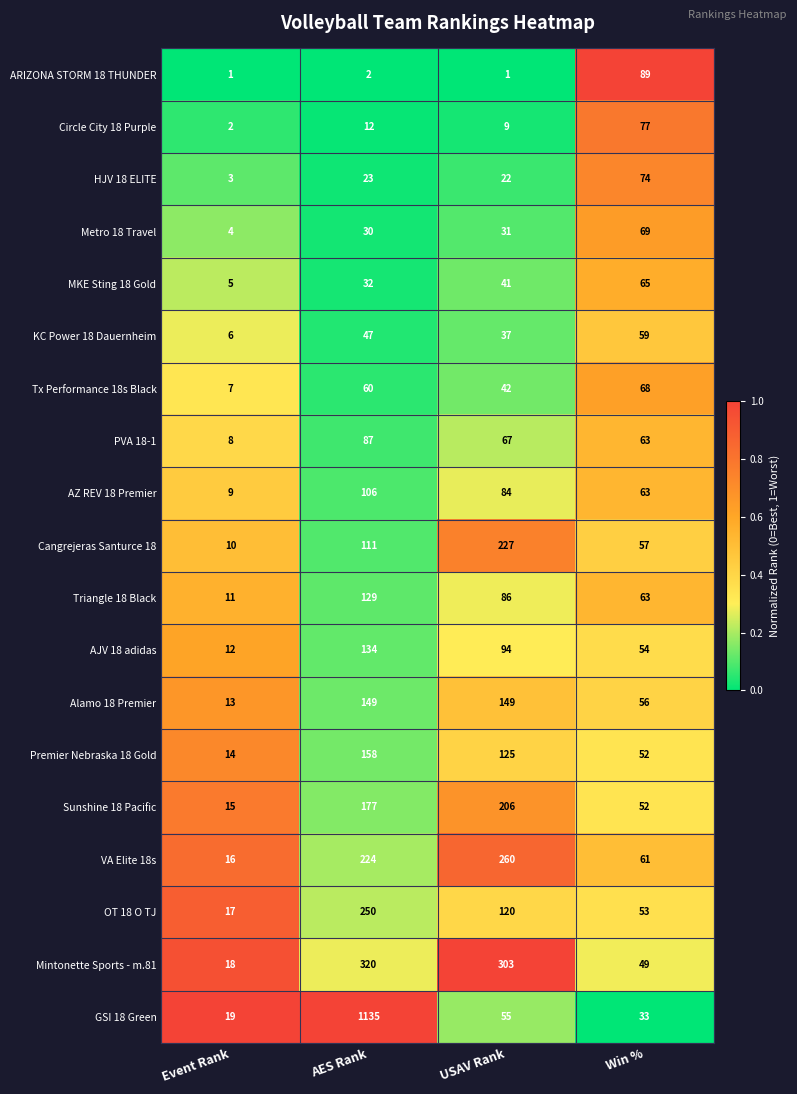

What is the total value across all series at Event Rank?

190